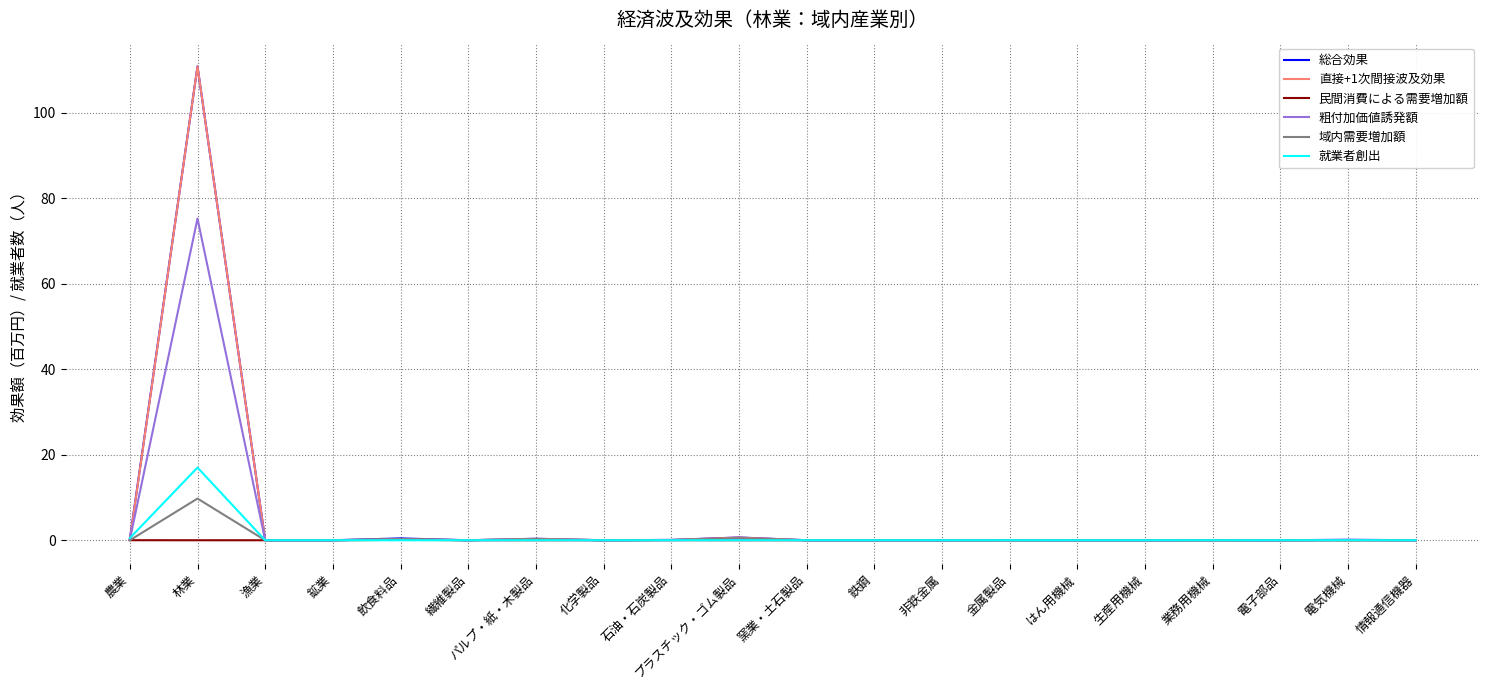

At which category is the sum across all series the highest?

林業